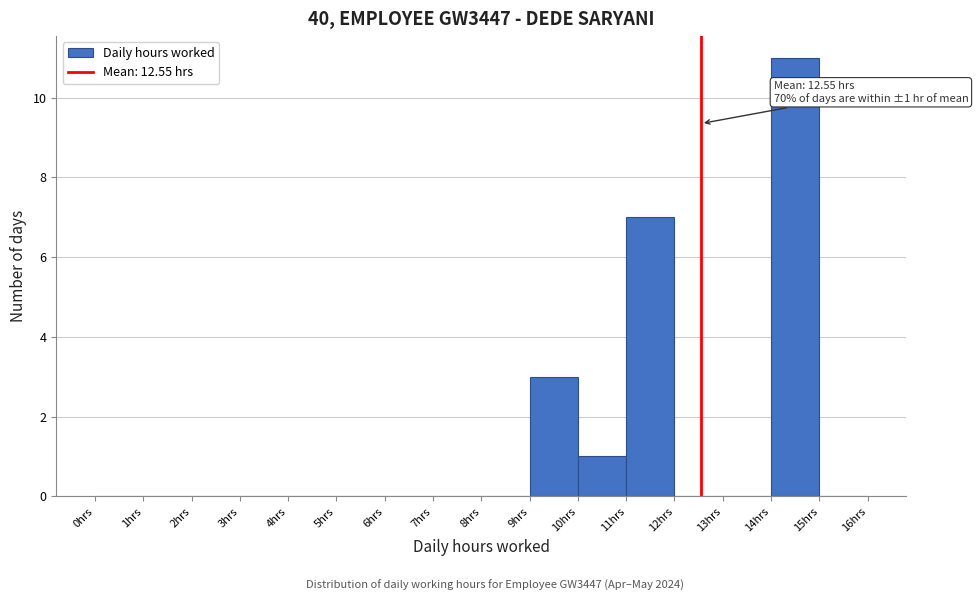

Which range on the x-axis has the tallest bar?

14 to 15